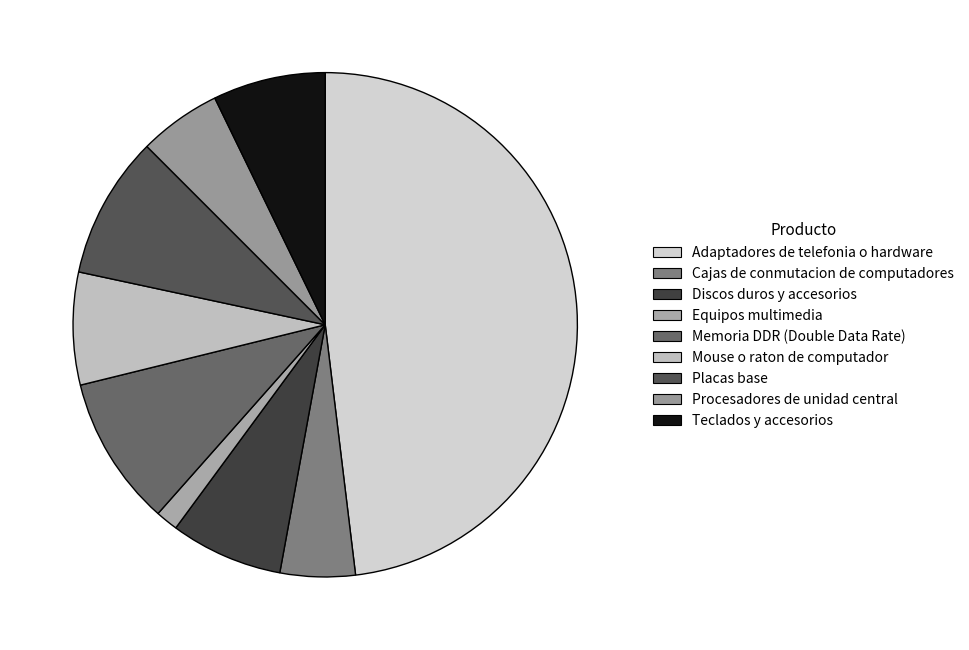

Rank the categories by value from lowest to highest.

Equipos multimedia, Cajas de conmutacion de computadores, Procesadores de unidad central, Discos duros y accesorios, Mouse o raton de computador, Teclados y accesorios, Placas base, Memoria DDR (Double Data Rate), Adaptadores de telefonia o hardware